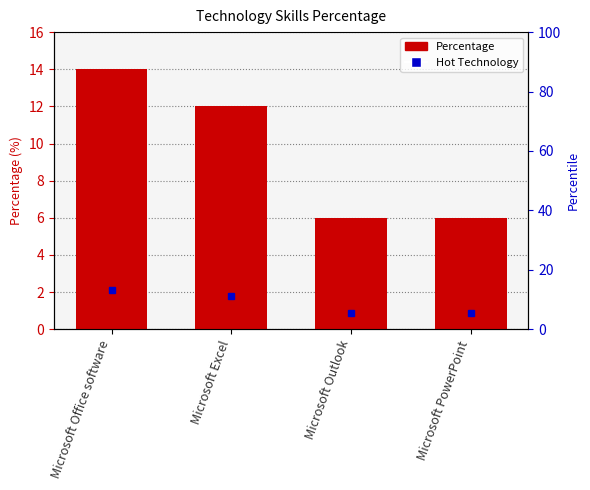

Count the number of categories in the chart.

4